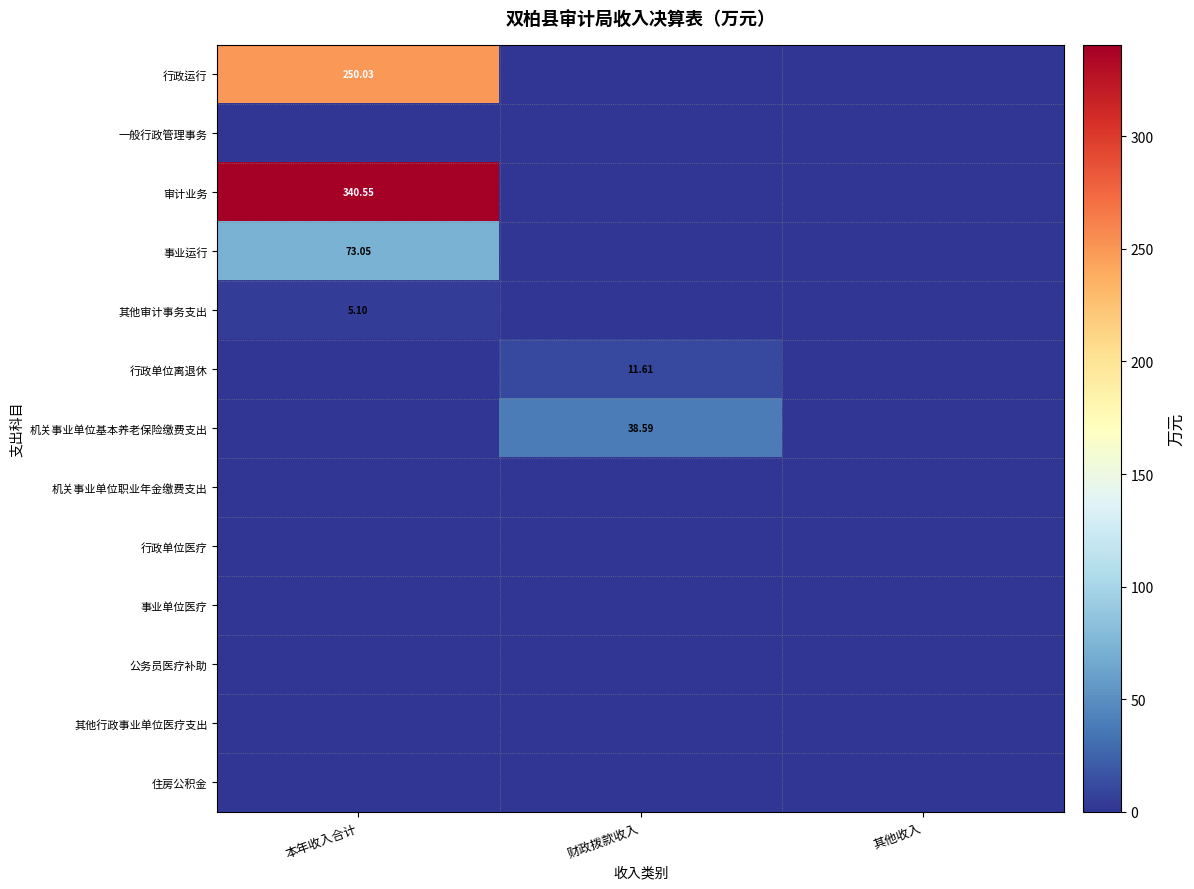

What is the difference between the 事业运行 values at 财政拨款收入 and 本年收入合计?

73.0